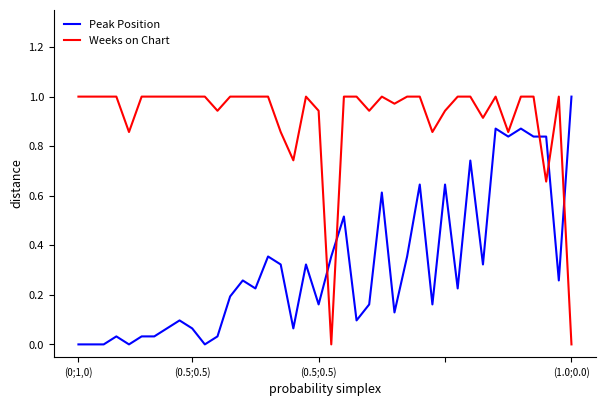

List the series in order of their overall mean, highest first.

Weeks on Chart, Peak Position